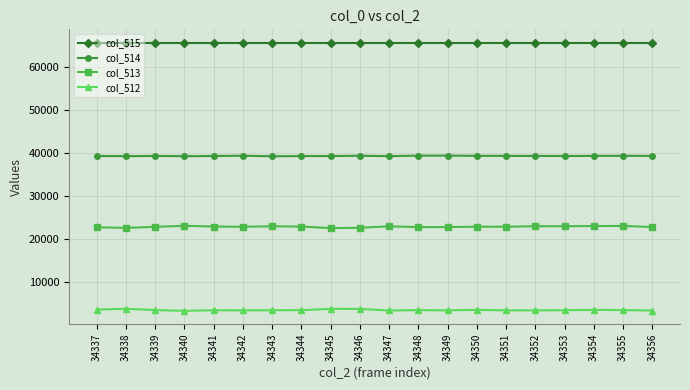

True or false: col_512 has a value of 3590 at 34337.

True